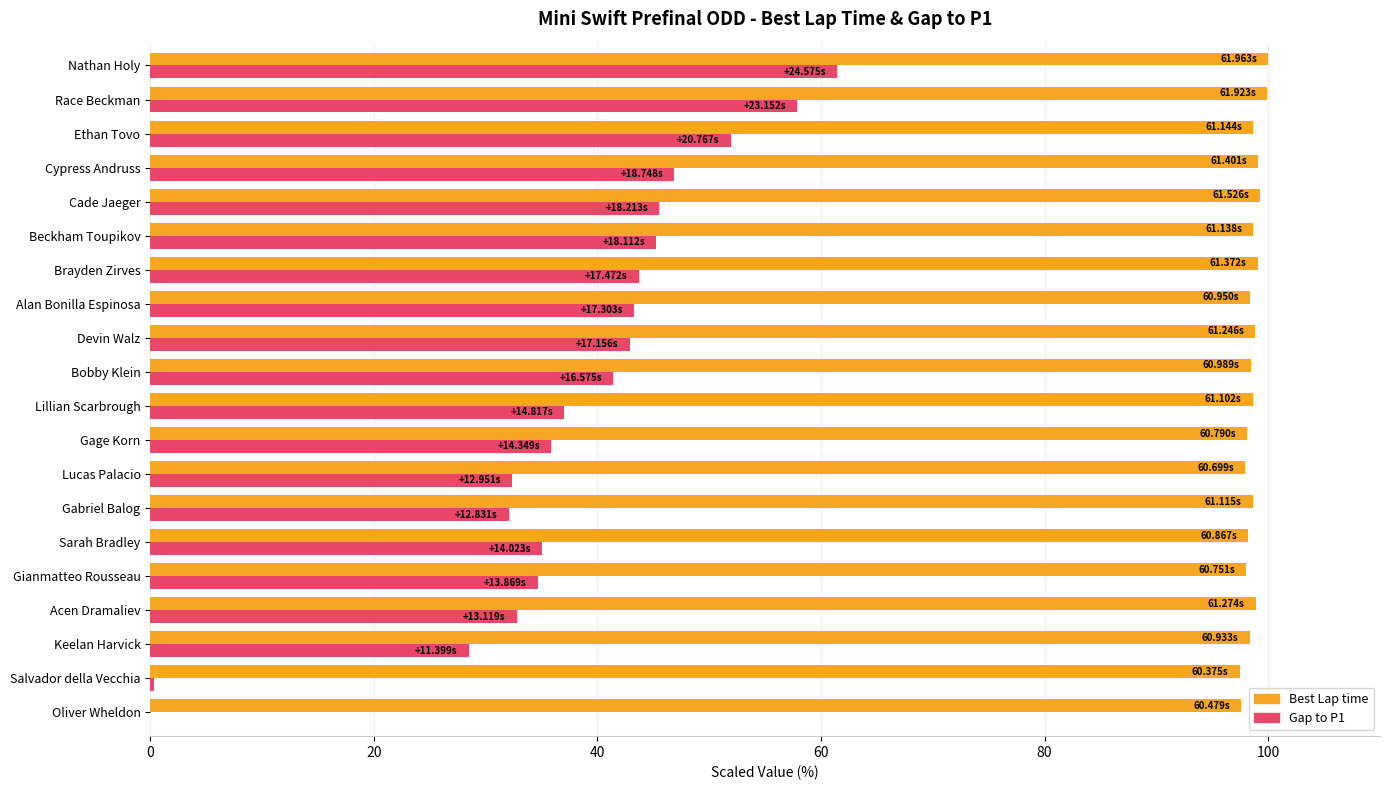

What is the sum of the Gap to P1 values at Ethan Tovo and Oliver Wheldon?

51.9